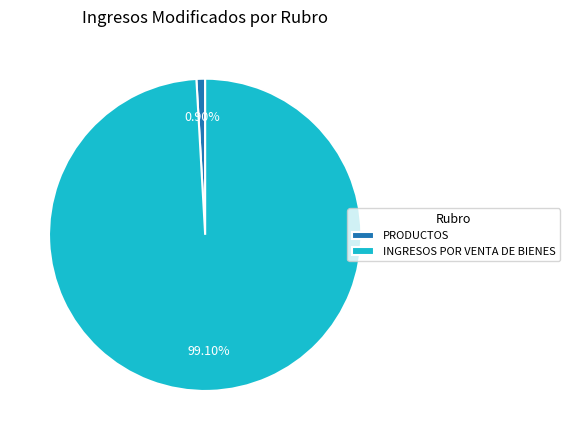

What is the majority slice?

INGRESOS POR VENTA DE BIENES